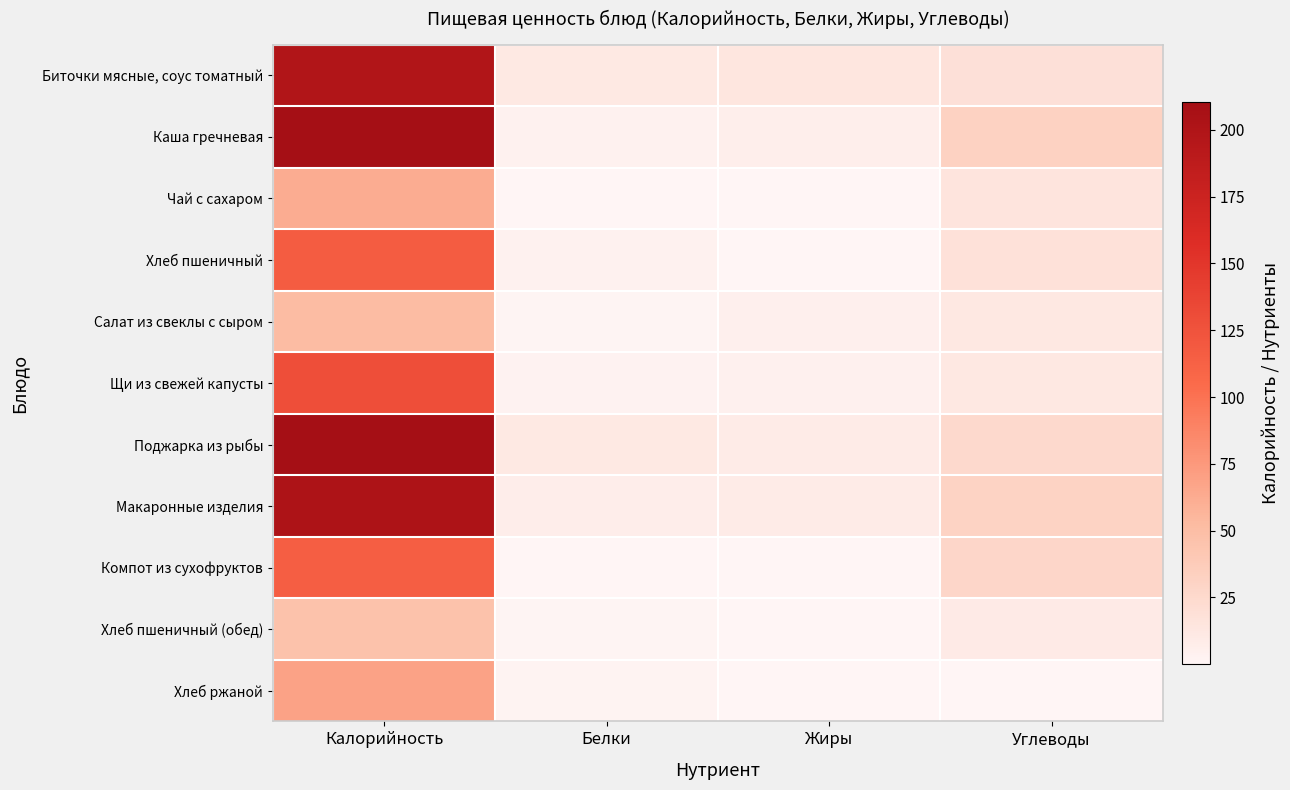

At which category is the sum across all series the highest?

Калорийность